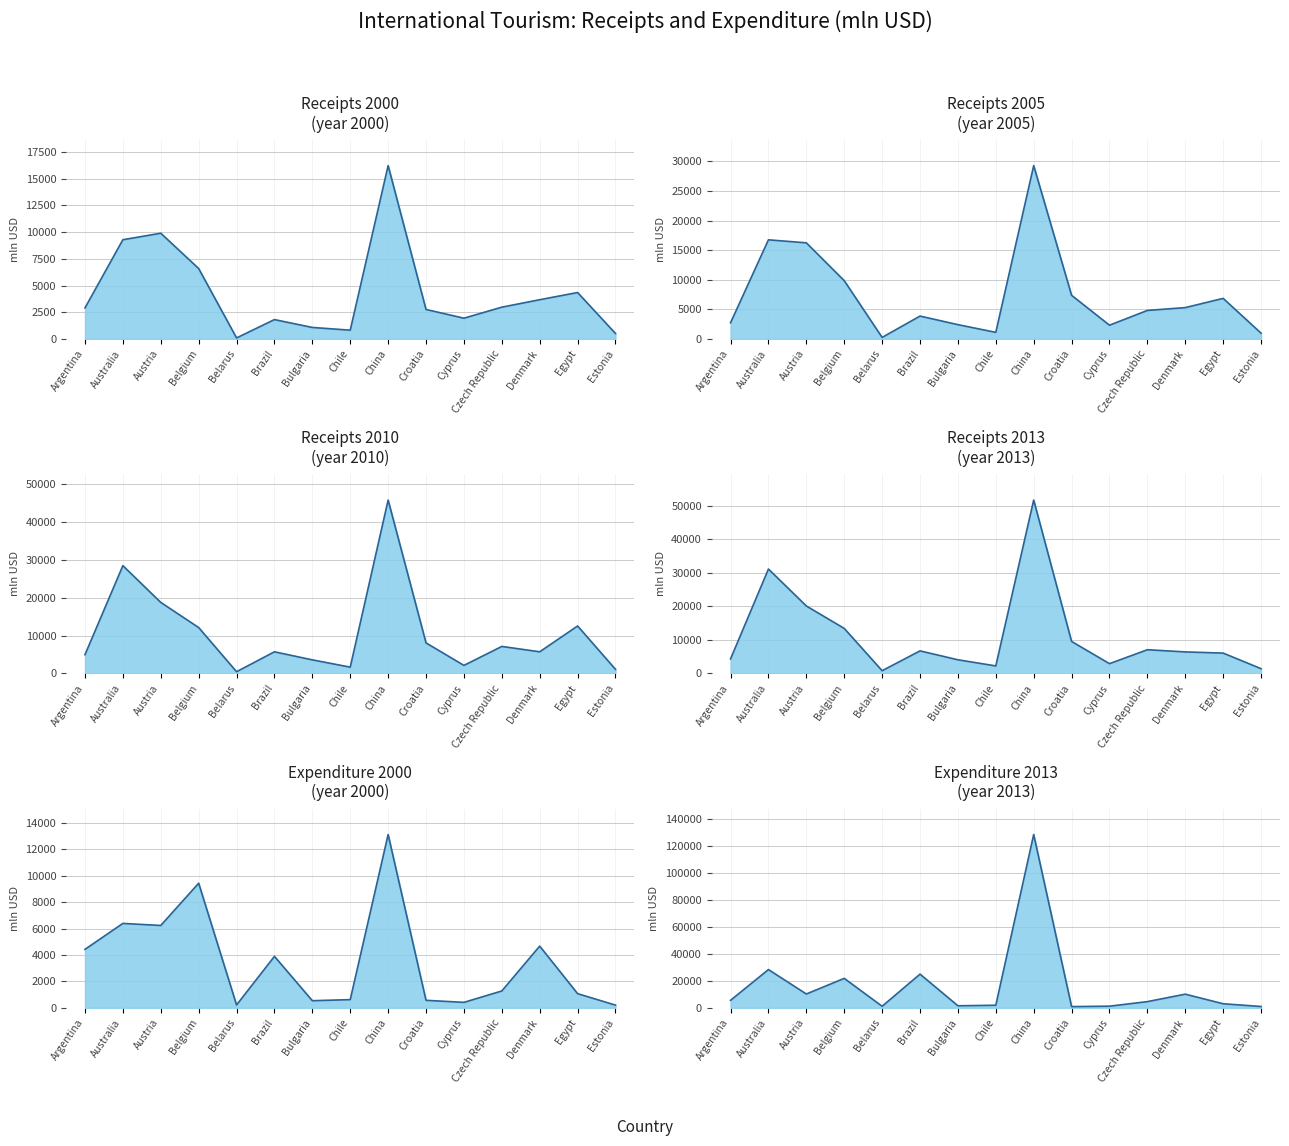

What is the sum of the Receipts 2013 values at Czech Republic and Brazil?

13752